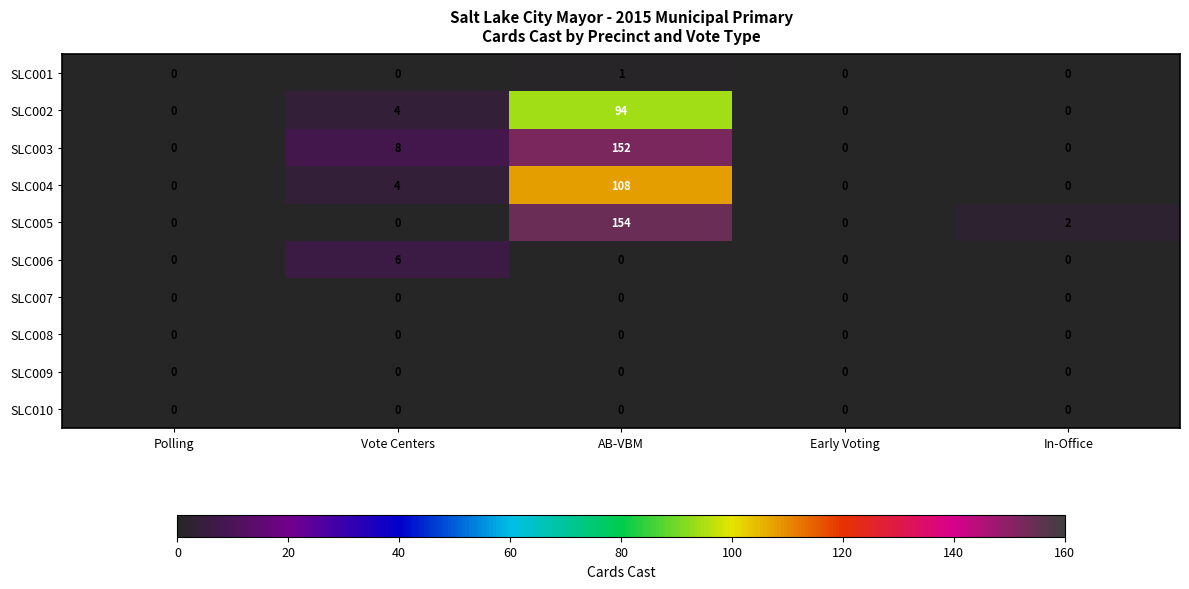

Count the number of data series in this chart.

10